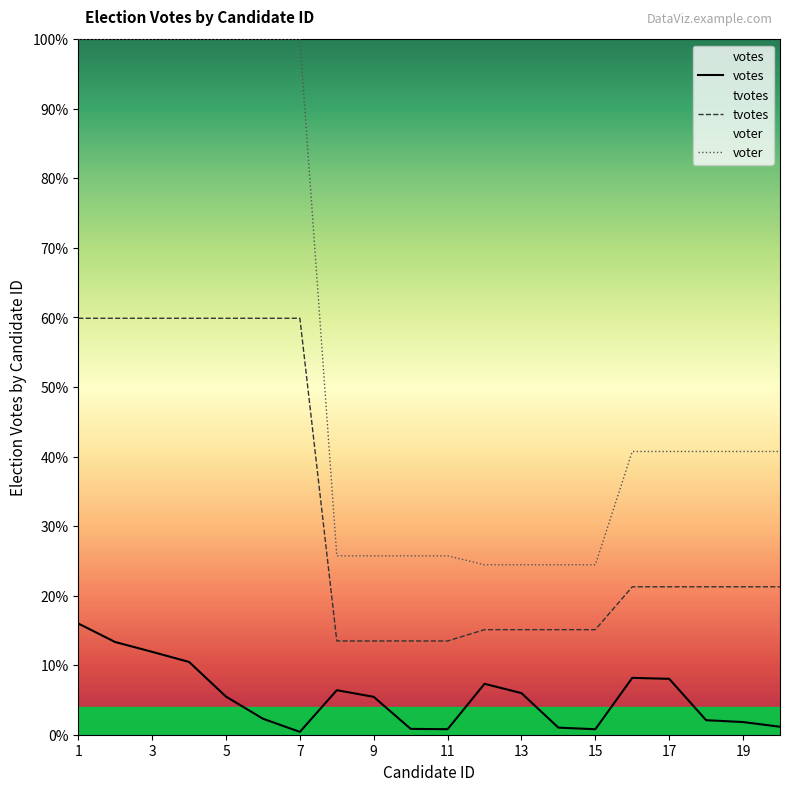

The votes series shows 1.2 at 15. True or false?

False